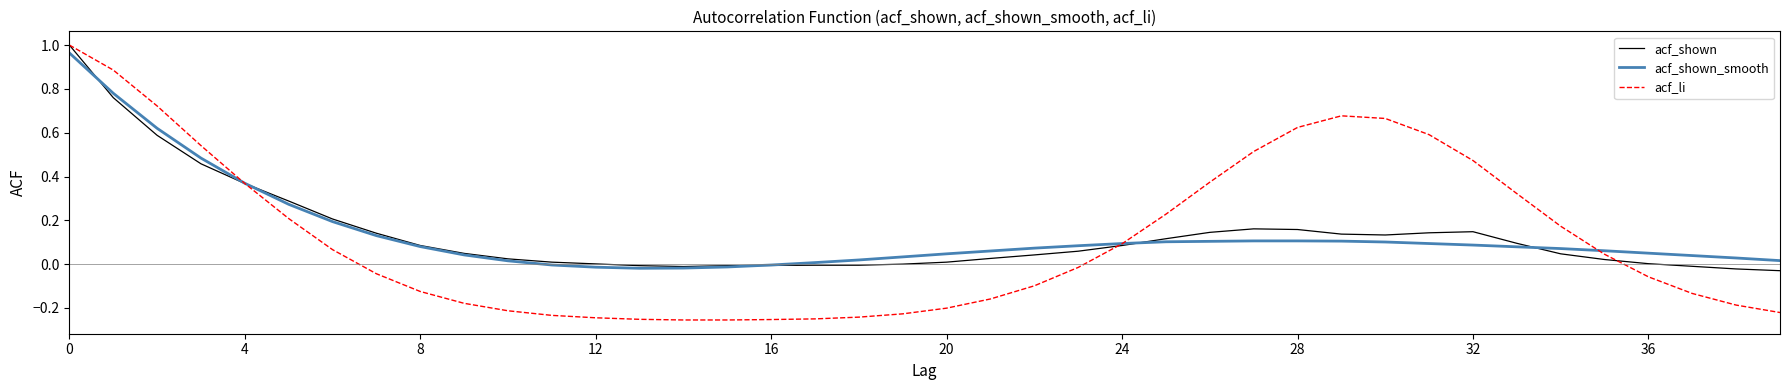

Does the chart have visible grid lines?

No